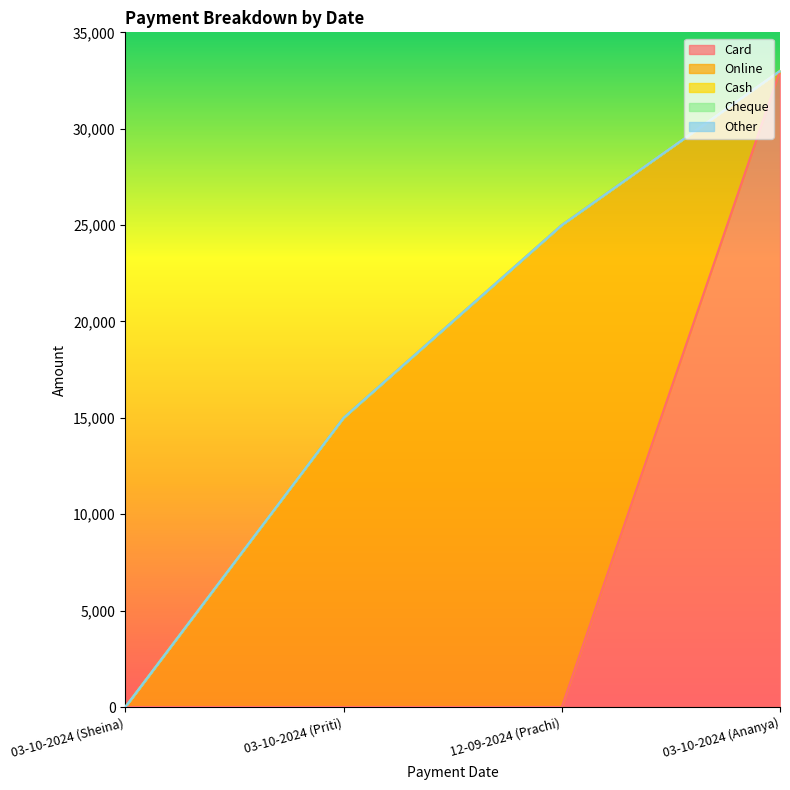

What is the difference between the highest and lowest values at 12-09-2024 (Prachi)?

25000